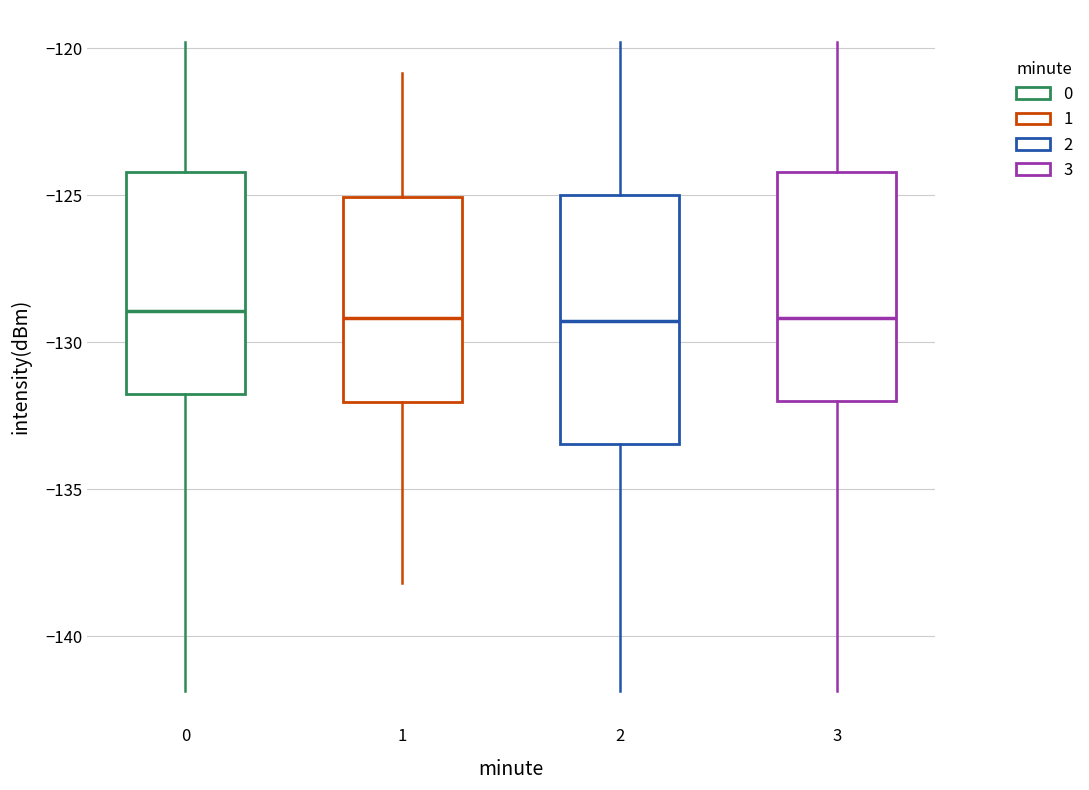

Reading left to right, transcribe this box plot: for each box, give where its median line is, the range the box spans, and where its two whiskers end, as read against the y-axis. The values are not printed on the chart, so give them approximately, as read against the axis.

0: median -129.0, box -132.0 to -124.0, whiskers -142.0 to -120.0
1: median -129.0, box -132.0 to -125.0, whiskers -138.0 to -121.0
2: median -129.5, box -133.5 to -125.0, whiskers -142.0 to -120.0
3: median -129.0, box -132.0 to -124.0, whiskers -142.0 to -120.0